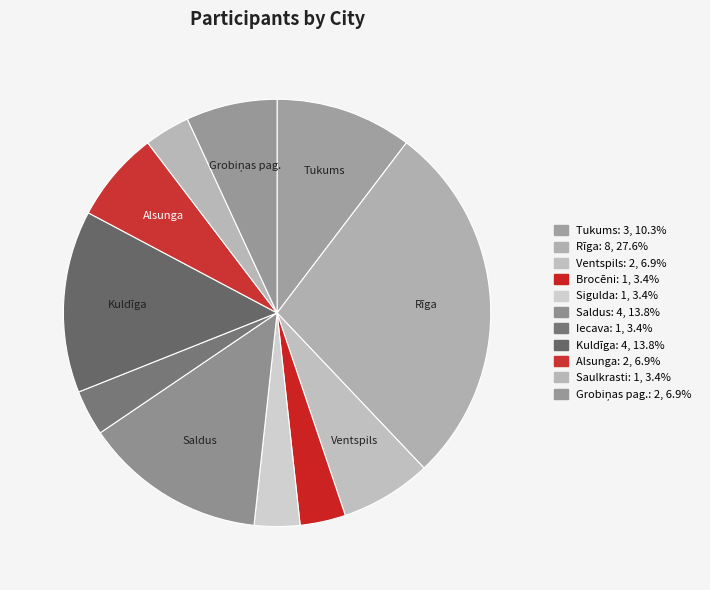

What percentage is the Brocēni slice, to the nearest percent?

3%